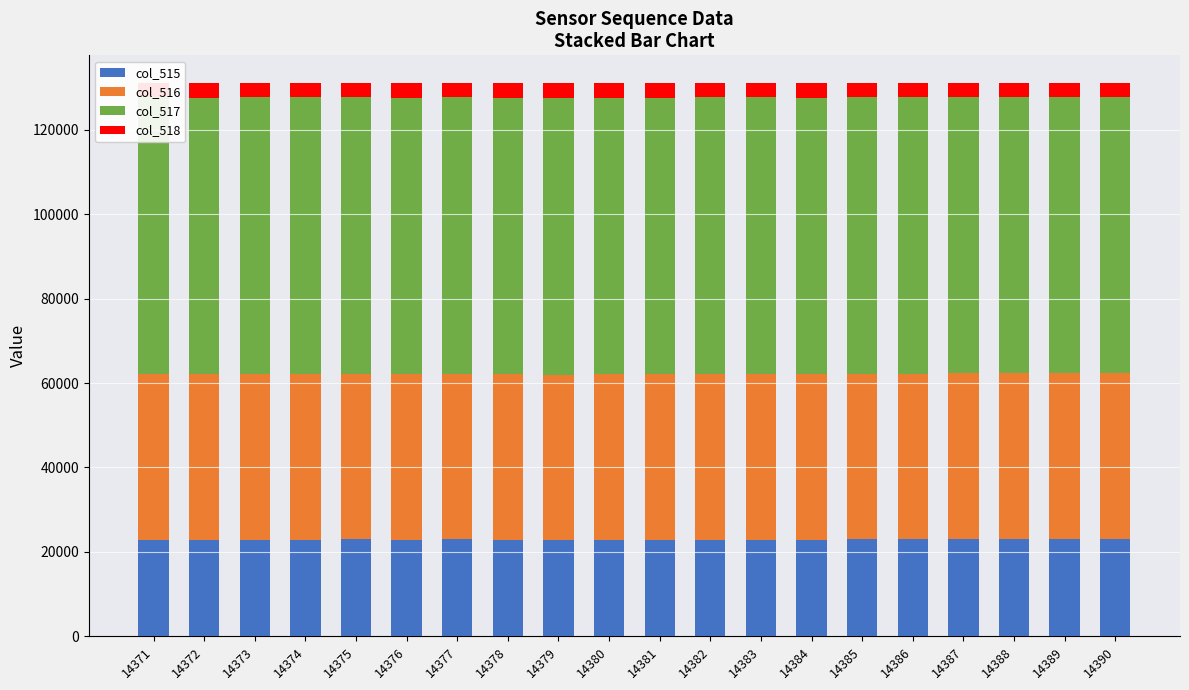

What is the value of the col_518 bar at the 13th from the left?

3421